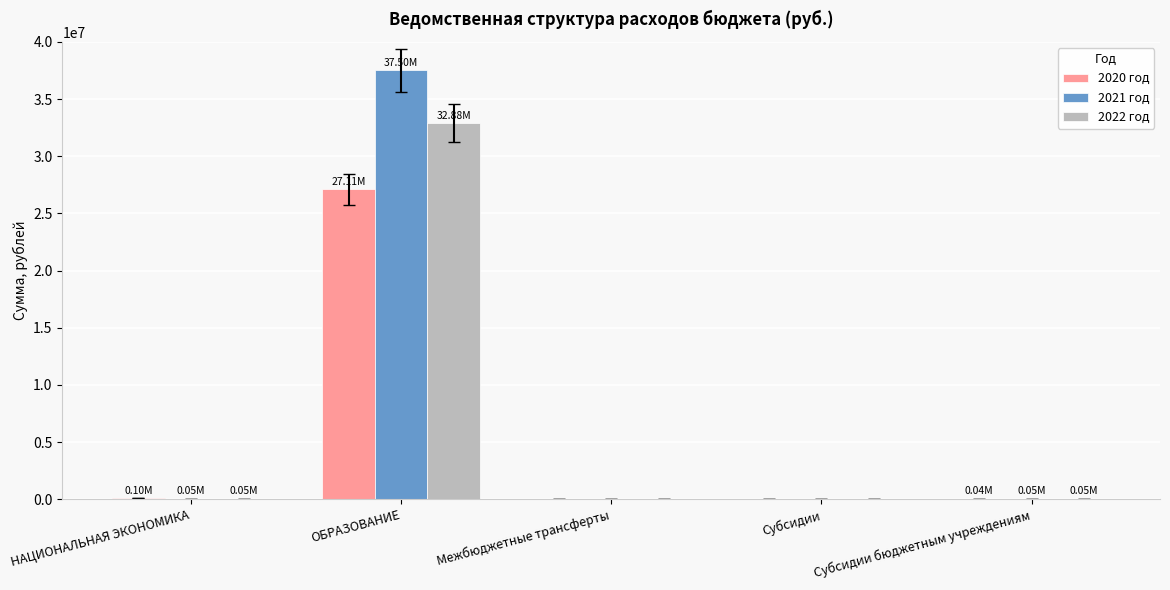

Which series has the largest range (max minus min)?

2021 год